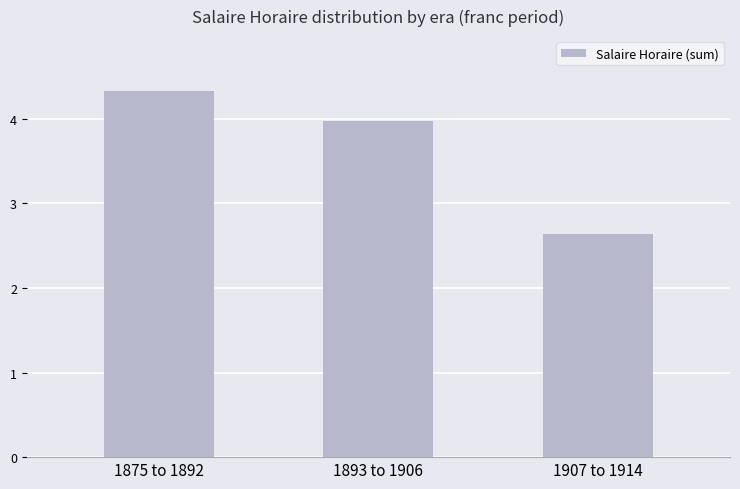

Is it true that the value at 1875 to 1892 is 4.3?

True